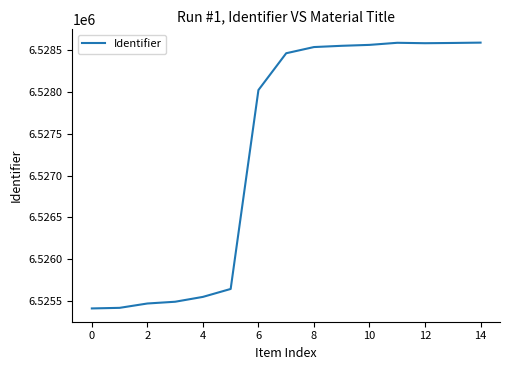

What is the smallest value displayed?

6525411